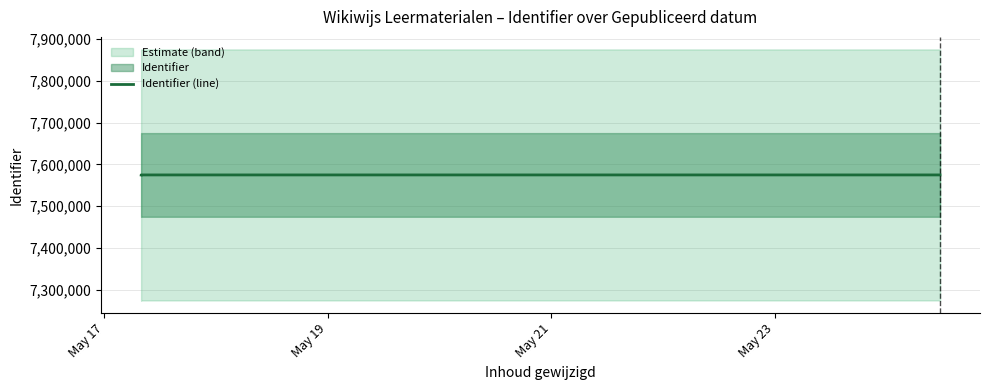

What is the maximum value shown in the chart?

7574755